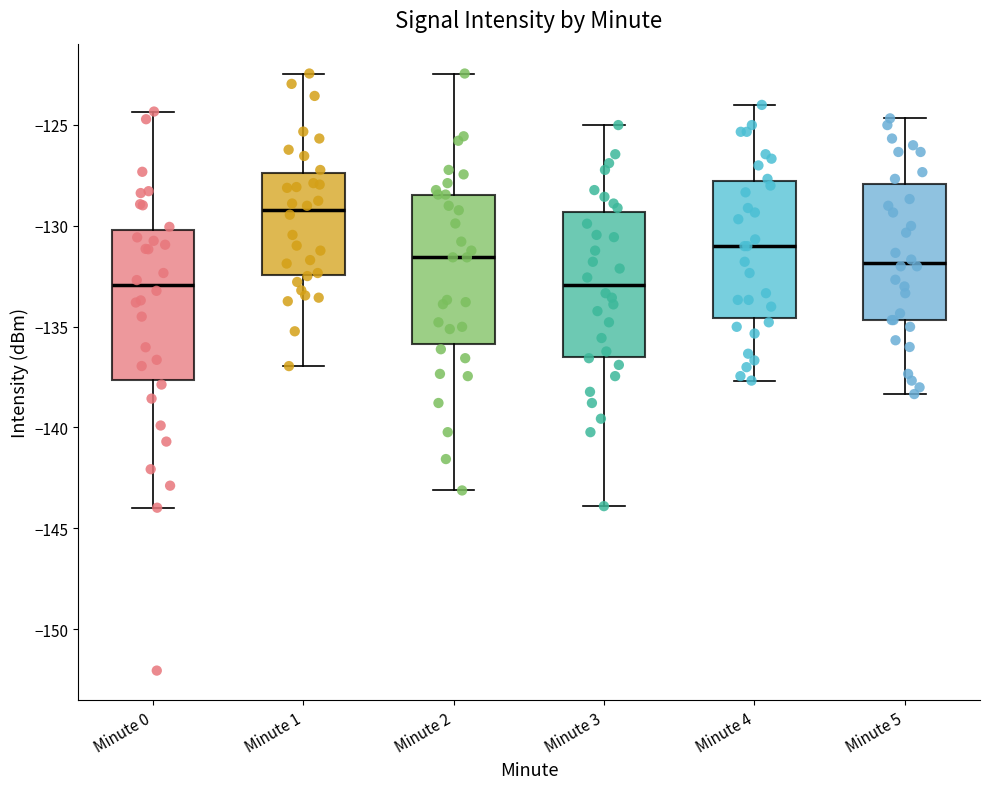

Where does the upper whisker of the box for Minute 5 end on the y-axis? The values are not printed on the chart, so give them approximately, as read against the axis.

-124.5